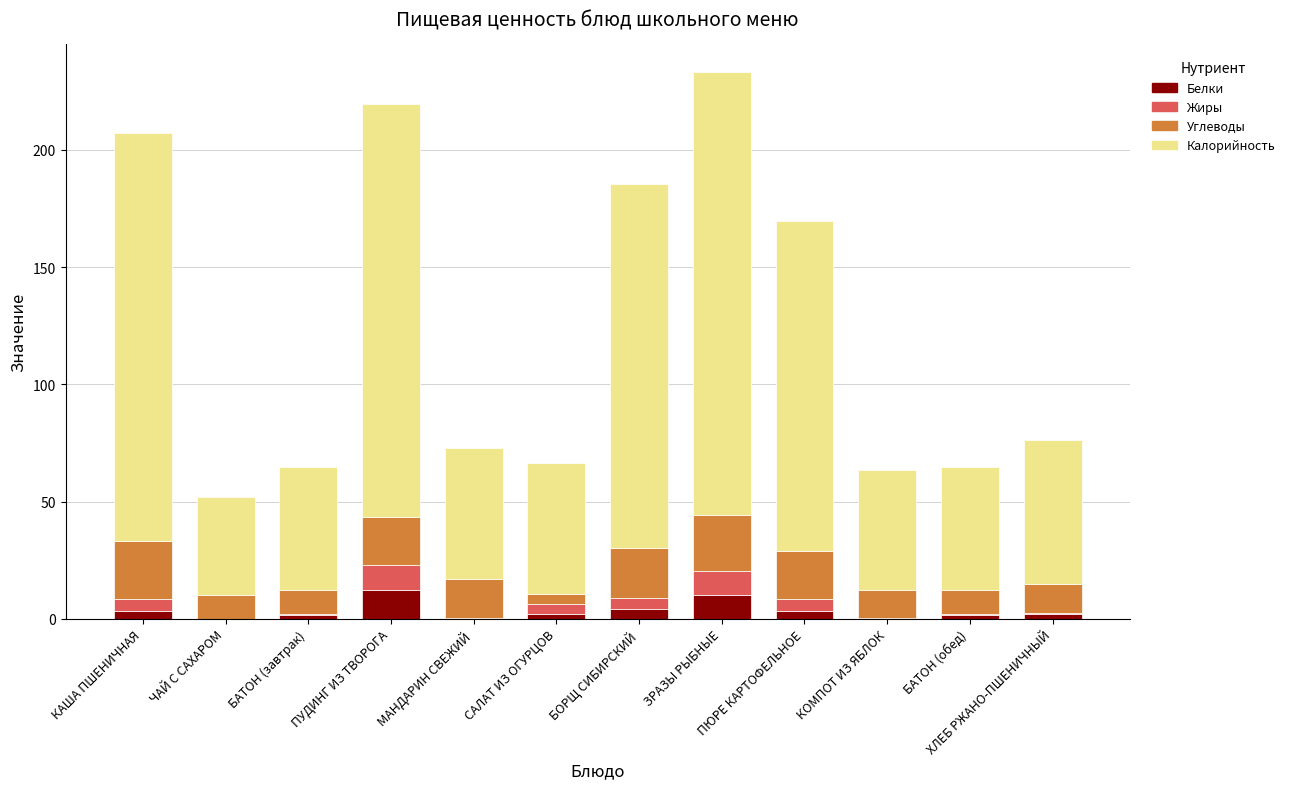

What is the label of the 7th bar from the left?

БОРЩ СИБИРСКИЙ